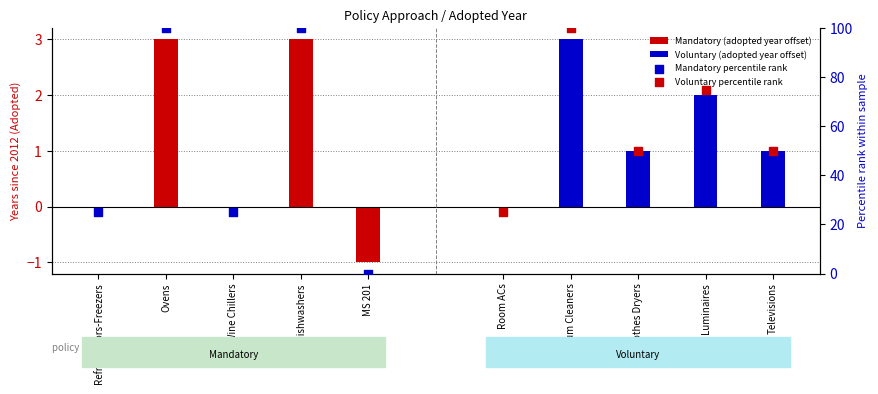

Which series has the largest Y range (max minus min)?

Mandatory percentile rank